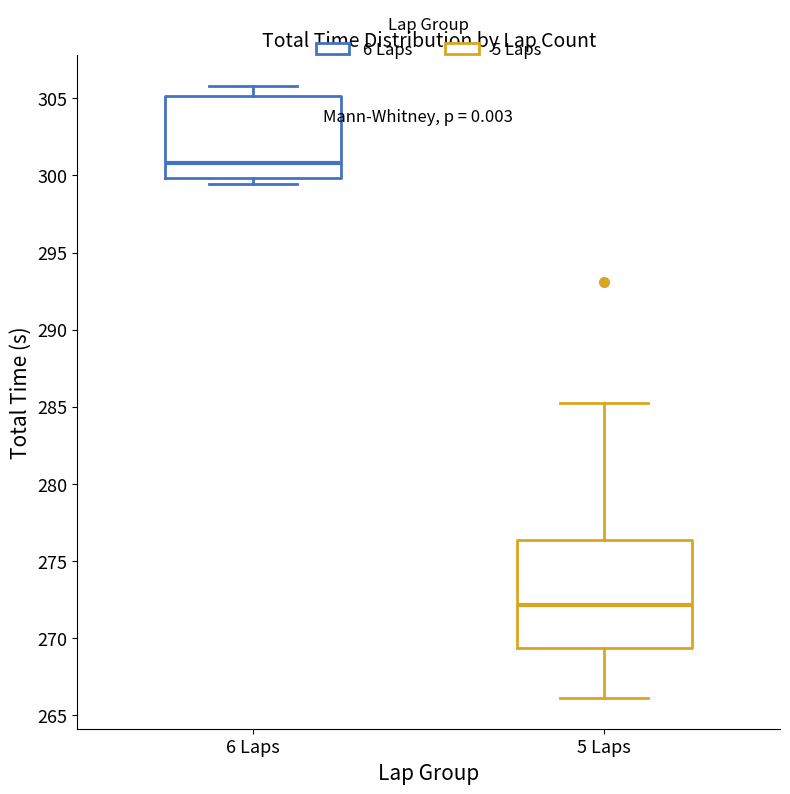

Reading left to right, read every box against the y-axis: the position of its median line, the range the box covers, and the ends of its whiskers. The values are not printed on the chart, so give them approximately, as read against the axis.

6 Laps: median 301.0, box 300.0 to 305.0, whiskers 299.5 to 306.0
5 Laps: median 272.0, box 269.5 to 276.5, whiskers 266.0 to 285.5